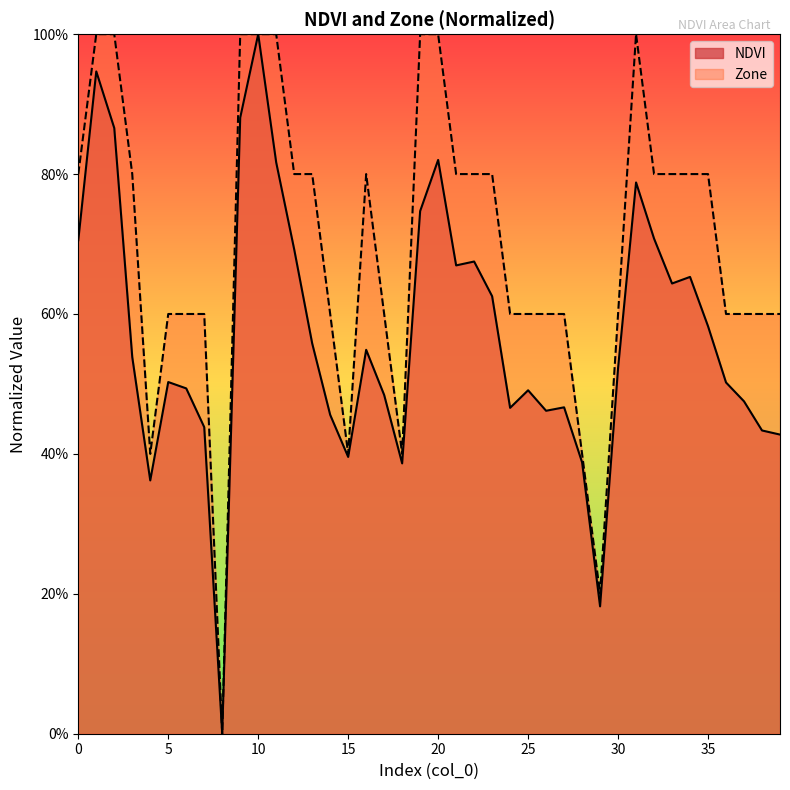

What is the total value across all series at 6?

1.1